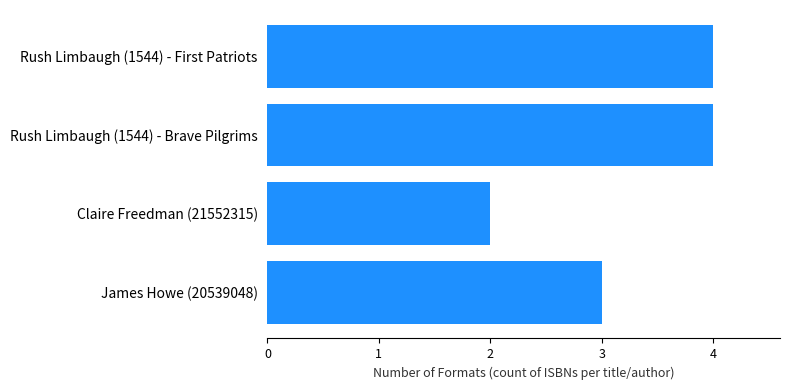

What is the minimum value shown in the chart?

2